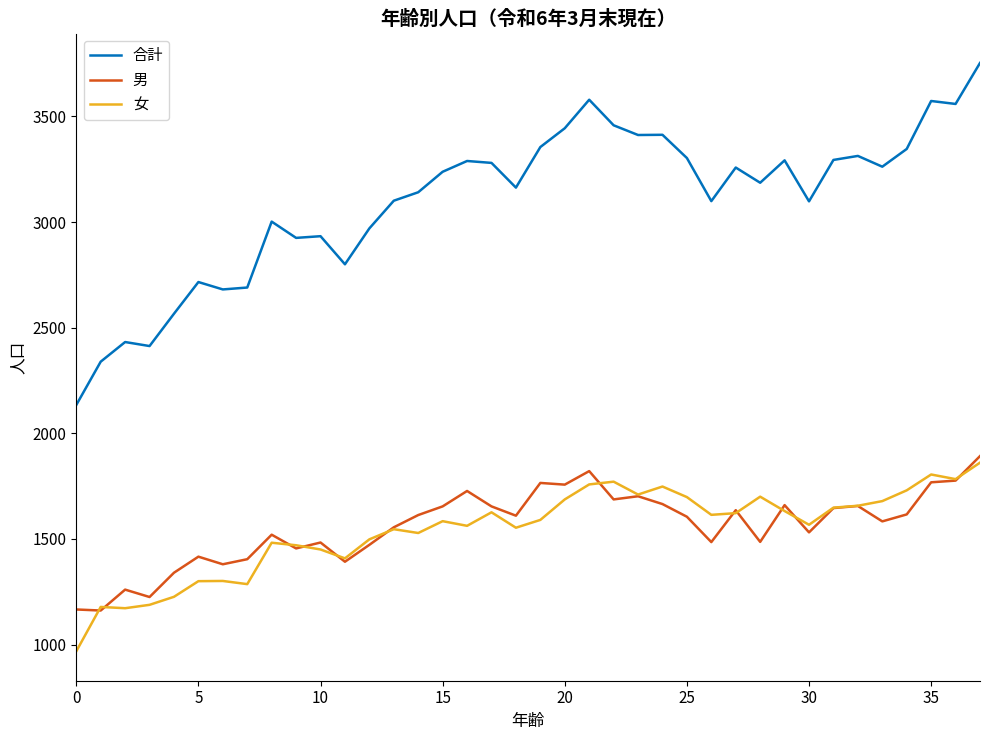

What is the smallest value displayed?

968